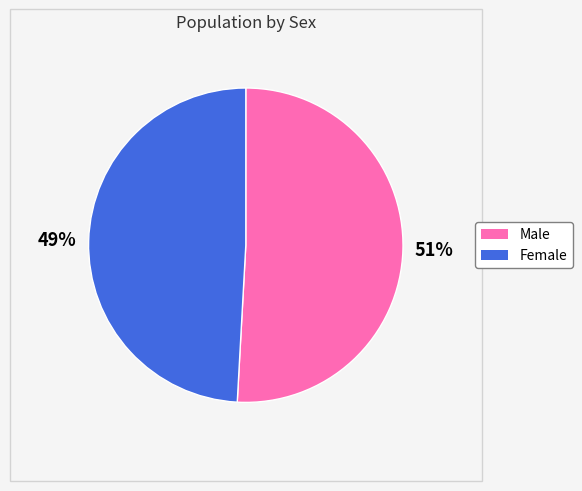

Rank the categories by value from lowest to highest.

Female, Male